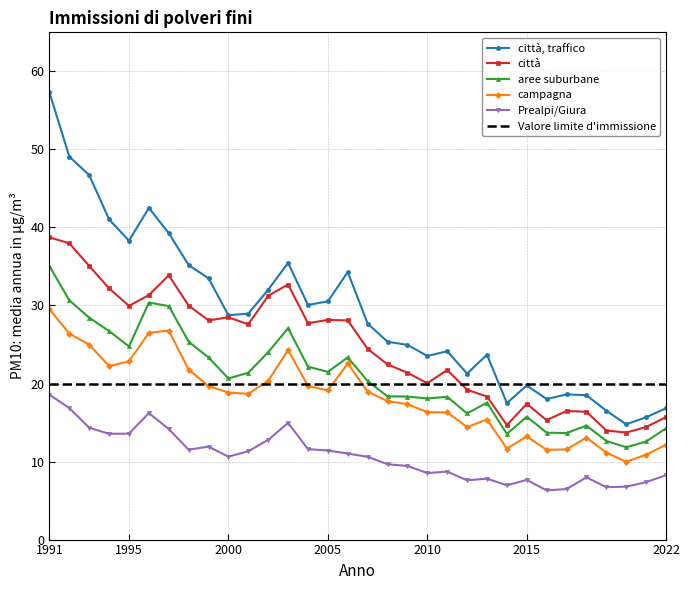

What is the smallest value displayed?

6.3